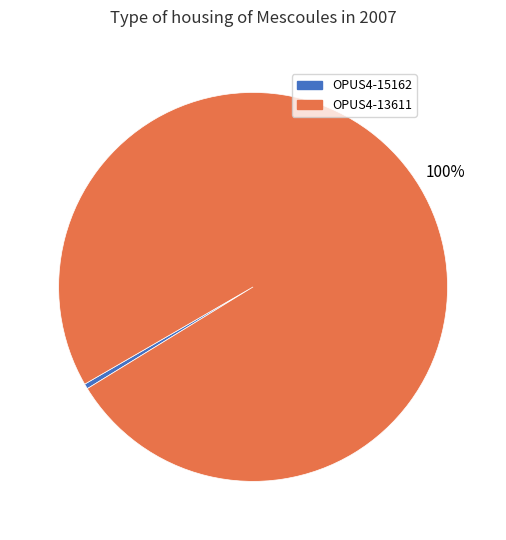

Count the number of slices in the pie.

2